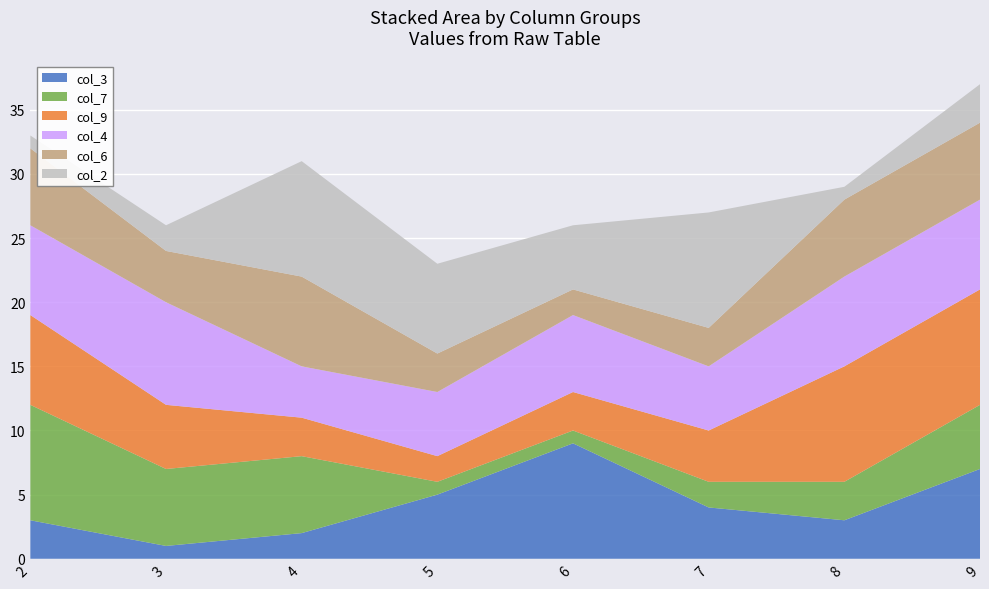

Reading left to right, what are all the values shown in this chart?

col_3: 2=3	3=1	4=2	5=5	6=9	7=4	8=3	9=7
col_7: 2=9	3=6	4=6	5=1	6=1	7=2	8=3	9=5
col_9: 2=7	3=5	4=3	5=2	6=3	7=4	8=9	9=9
col_4: 2=7	3=8	4=4	5=5	6=6	7=5	8=7	9=7
col_6: 2=6	3=4	4=7	5=3	6=2	7=3	8=6	9=6
col_2: 2=1	3=2	4=9	5=7	6=5	7=9	8=1	9=3